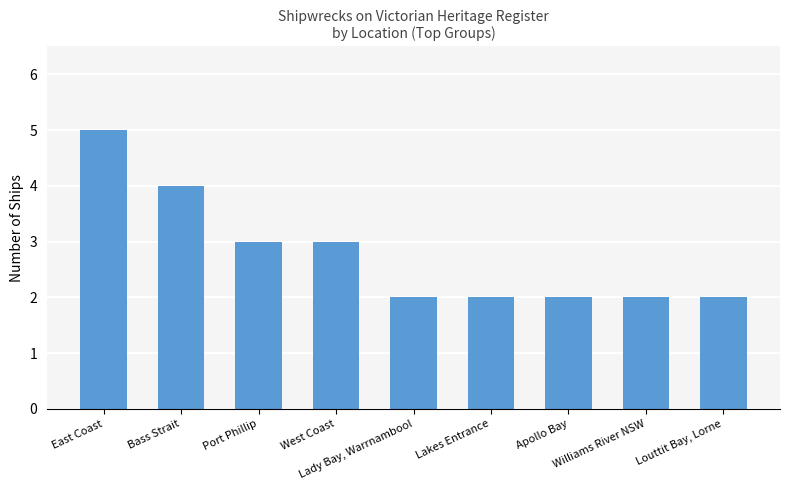

What is the value of the 4th bar from the left?

3